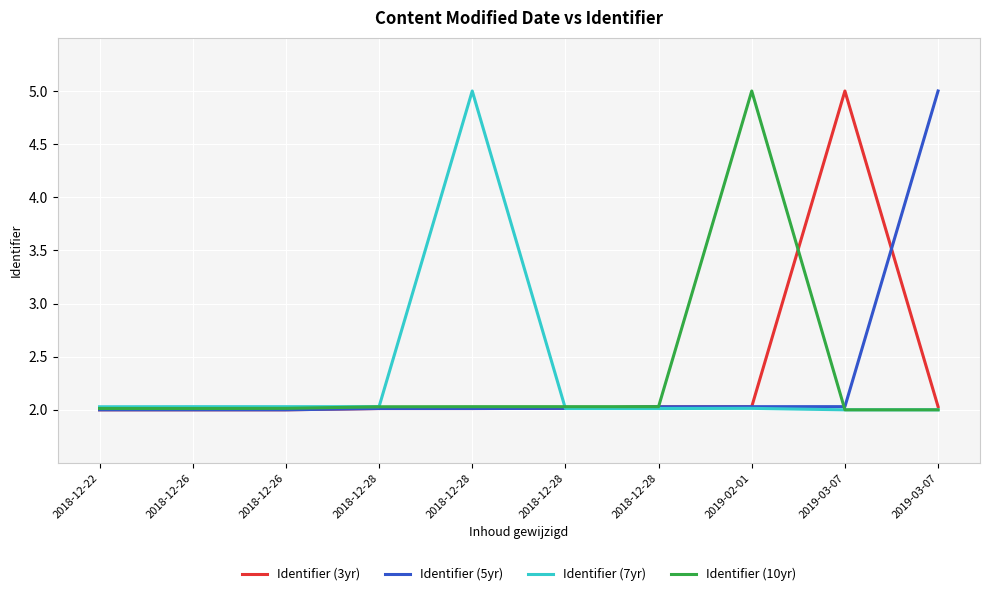

What is the maximum value shown in the chart?

5.0